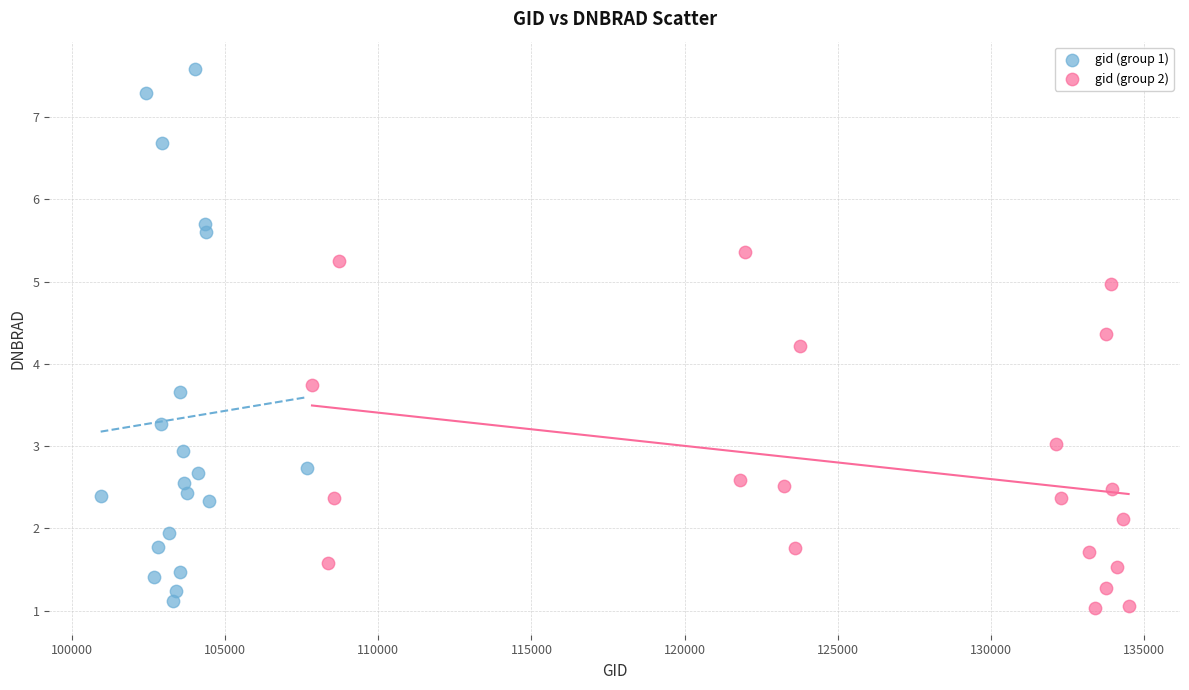

What are all the series names shown in the legend?

gid (group 1), gid (group 2)